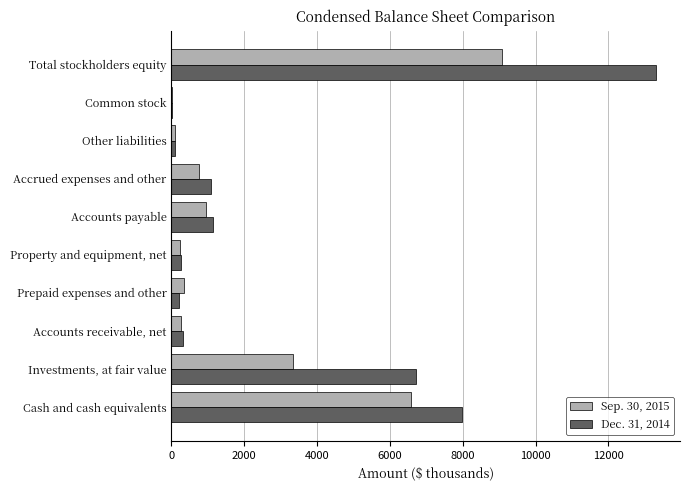

Which label corresponds to the largest value in the chart?

Total stockholders equity